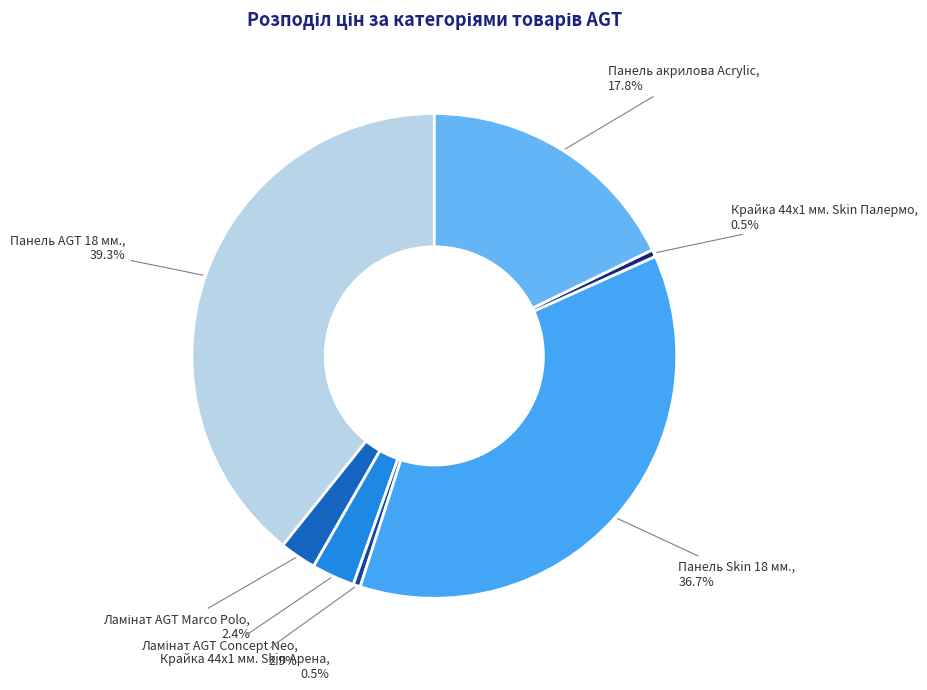

How many slices are in this pie chart?

7